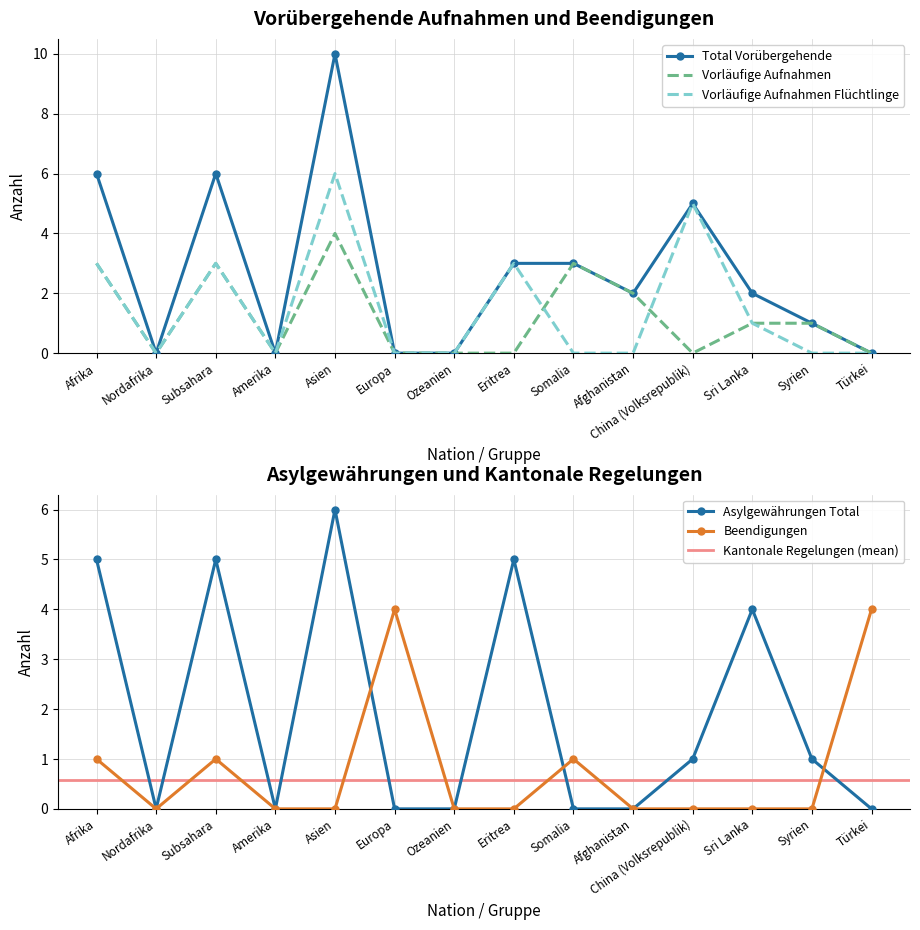

True or false: Vorläufige Aufnahmen has more than 2 points higher than both neighbors.

True